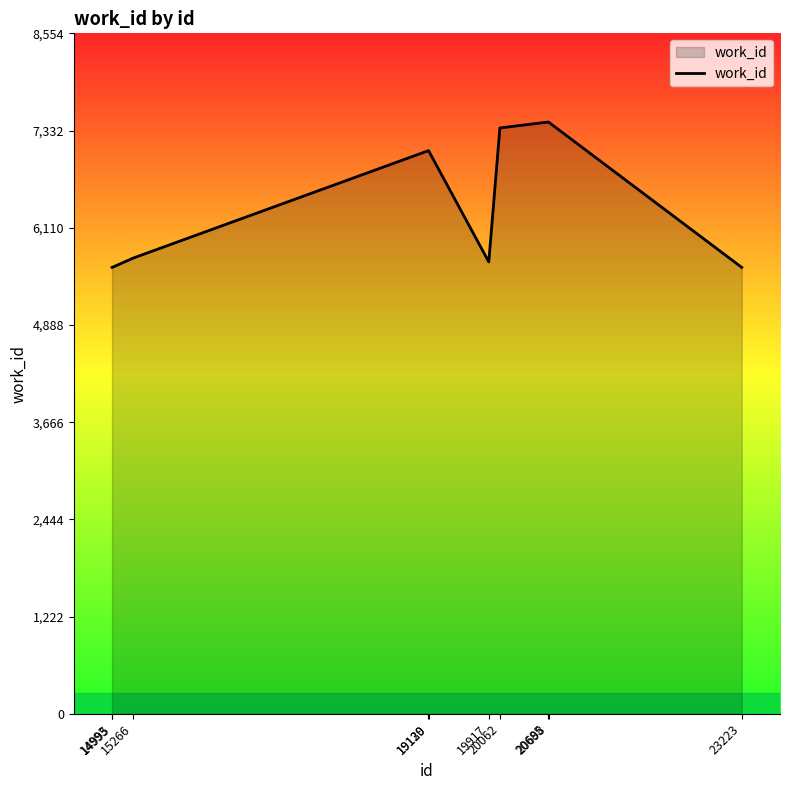

True or false: there are more than 2 points higher than both neighbors.

False